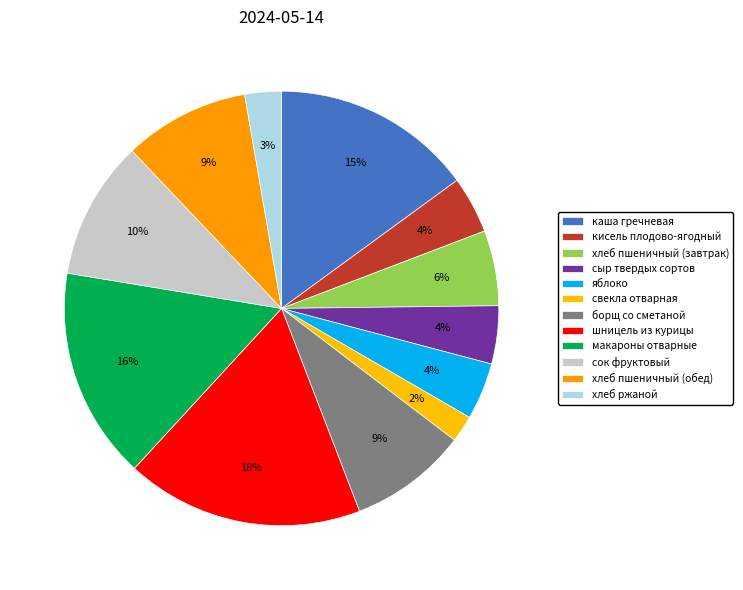

To the nearest percent, what portion does хлеб пшеничный (завтрак) represent?

6%